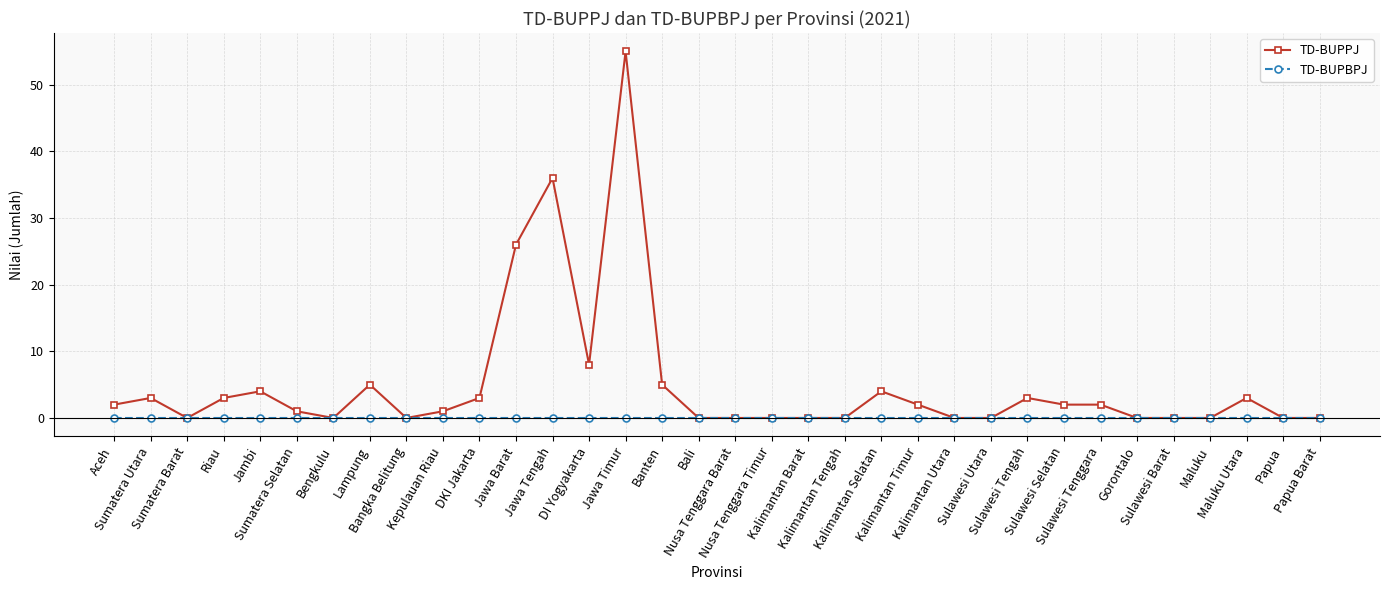

What is the maximum value shown in the chart?

55